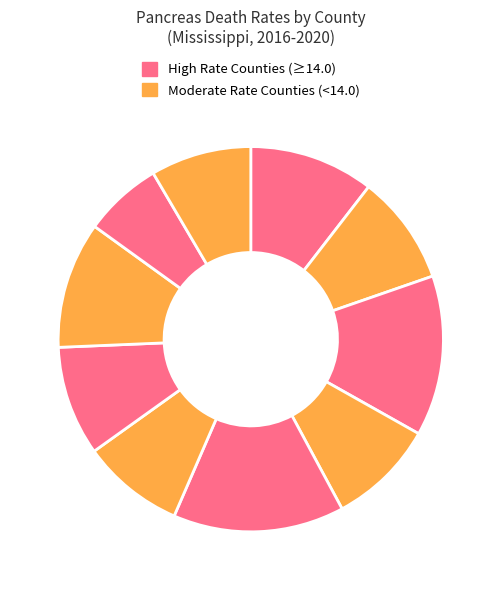

How many segments does this pie chart have?

10